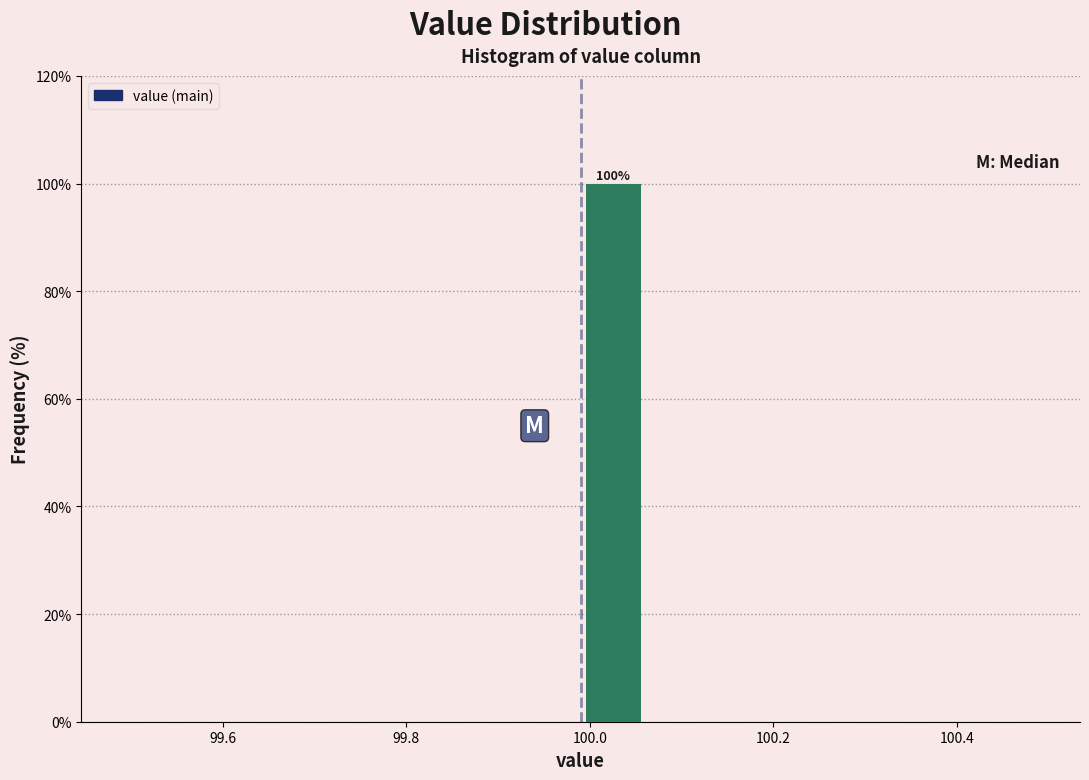

Around what value on the x-axis is the tallest bar? Give the approximate position of its centre, as read against the axis.

100.02